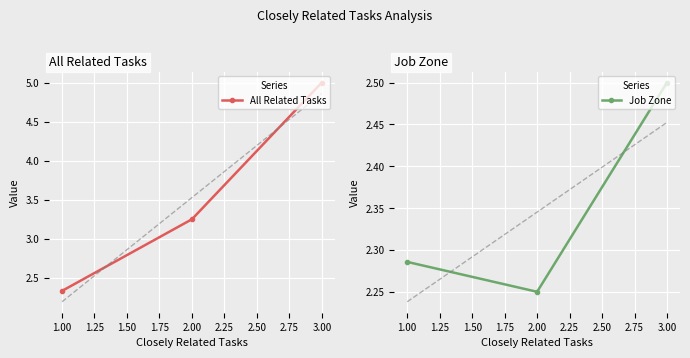

Is it true that Job Zone equals 3.6 at 3.00?

False